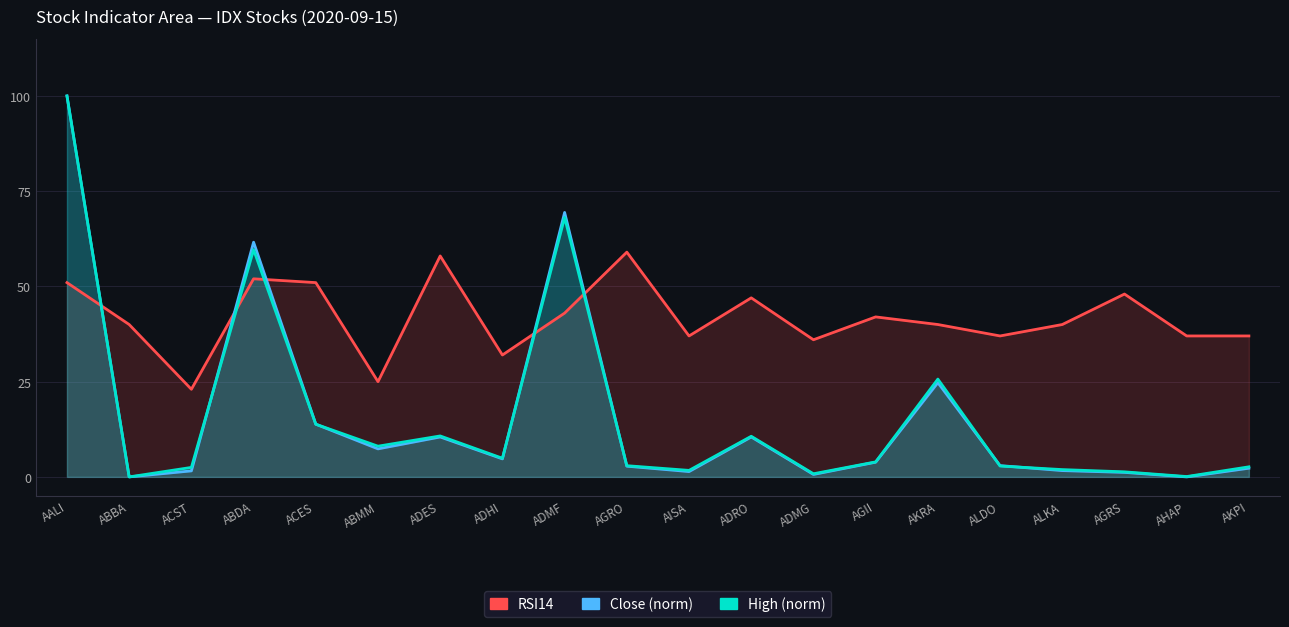

What is the label of the 2nd point from the right?

AHAP